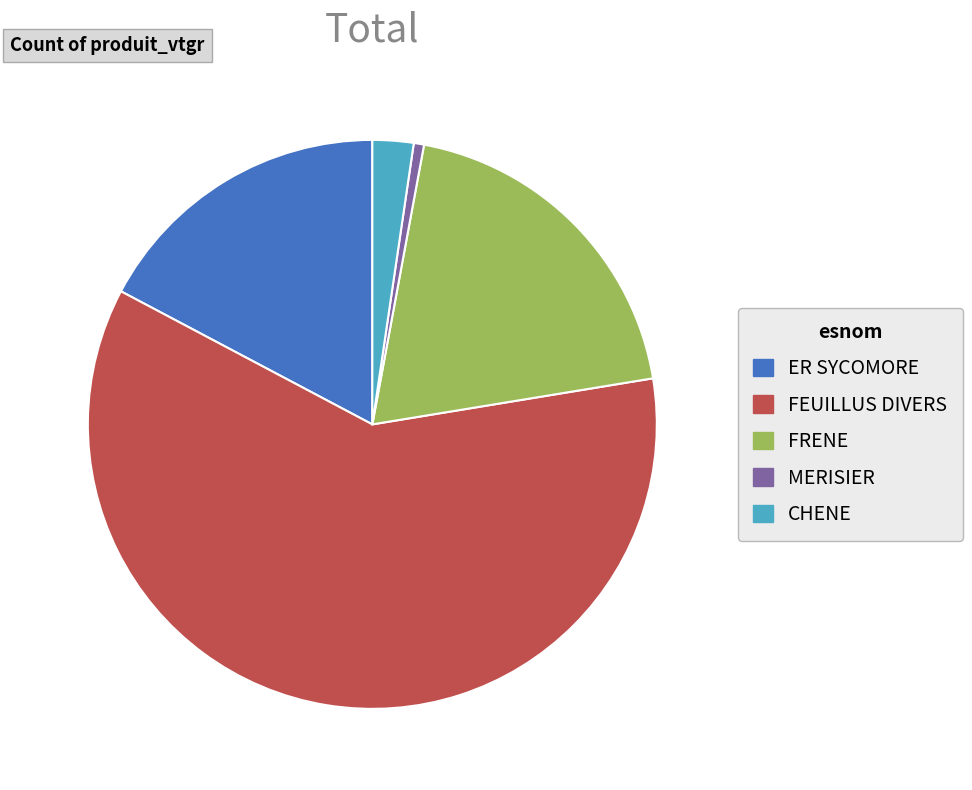

Rank the categories by value from lowest to highest.

MERISIER, CHENE, ER SYCOMORE, FRENE, FEUILLUS DIVERS